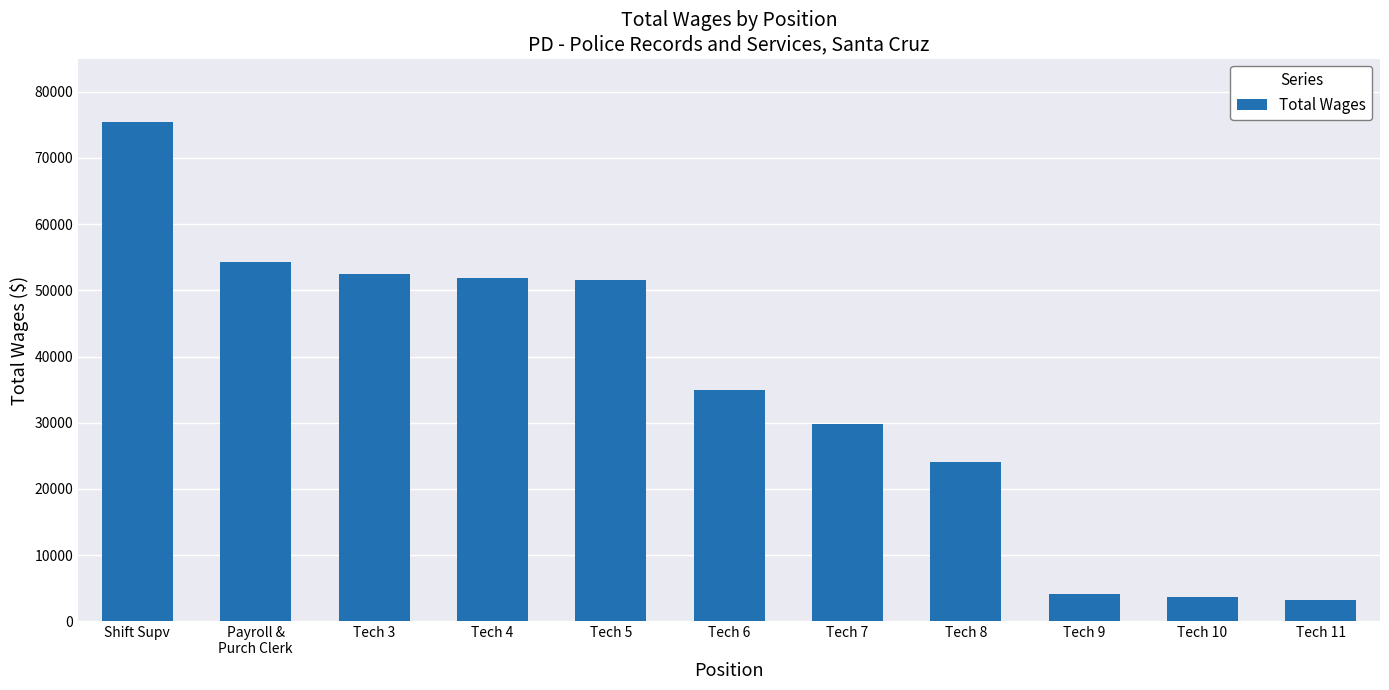

Does the chart contain any negative values?

No